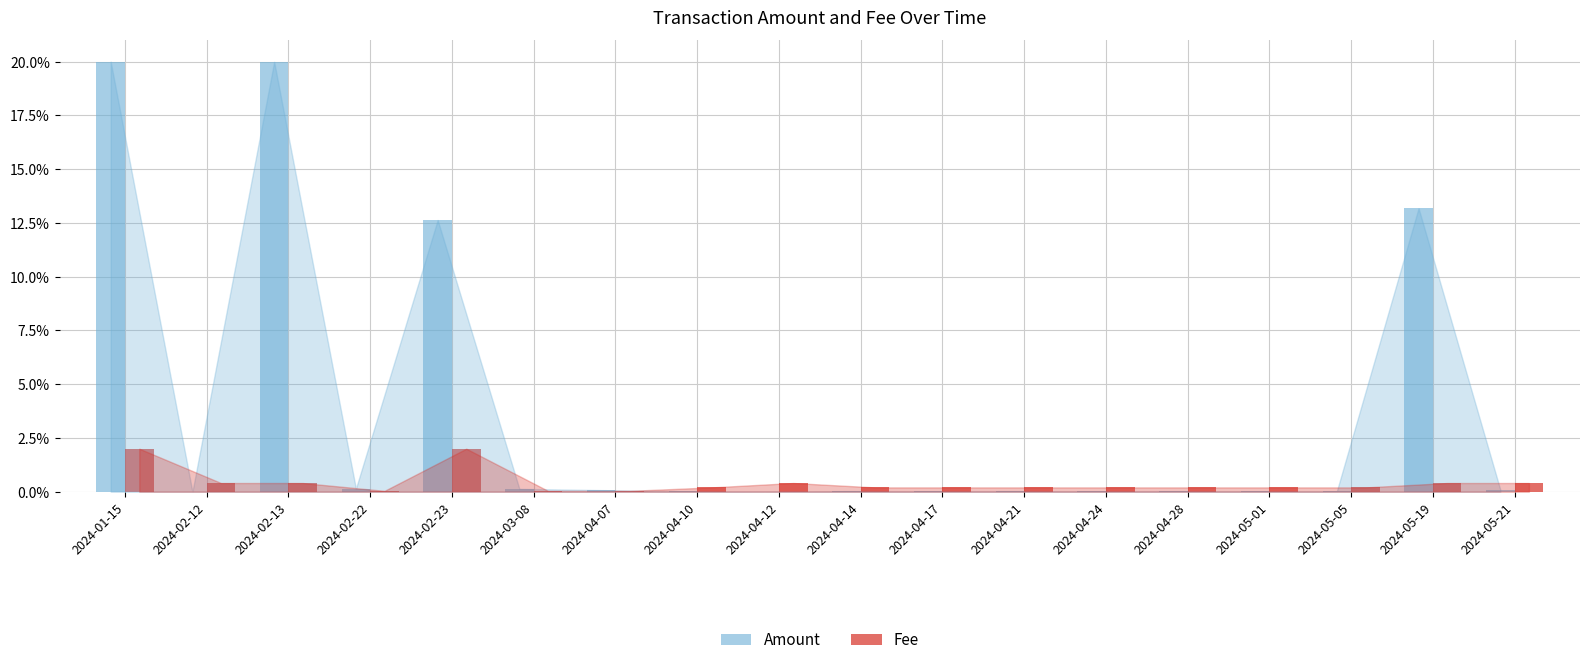

What is the highest value of the Fee series?

2.0